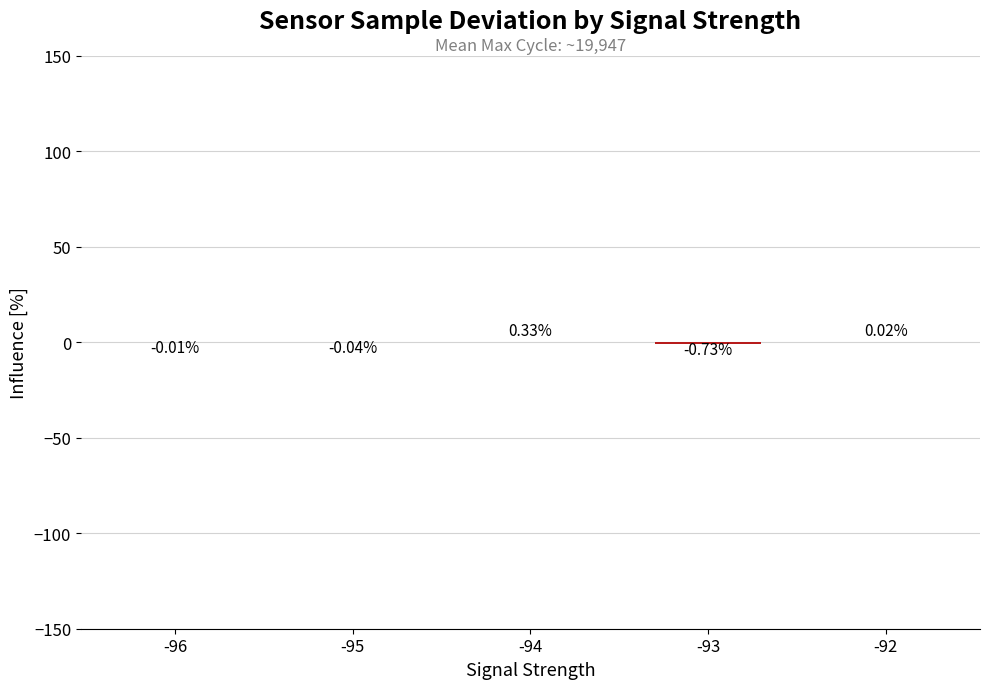

Which has a higher value, -93 or -92?

-92